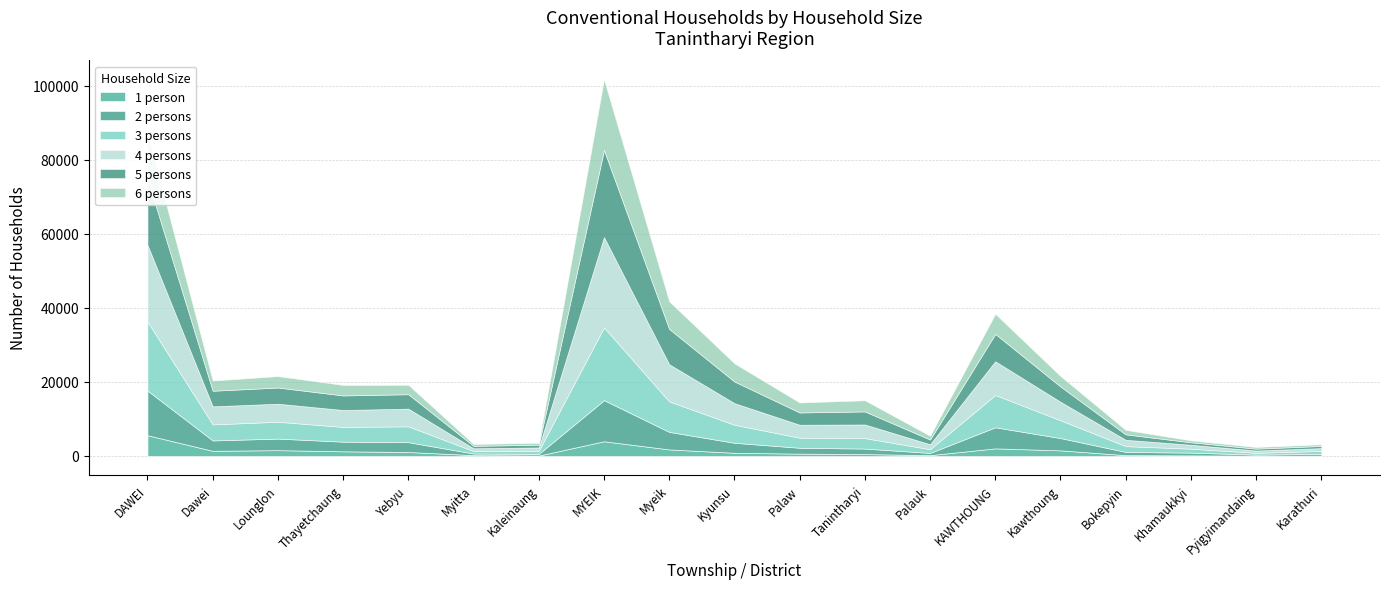

What is the sum of the 6 persons values at Lounglon and Kawthoung?

5911